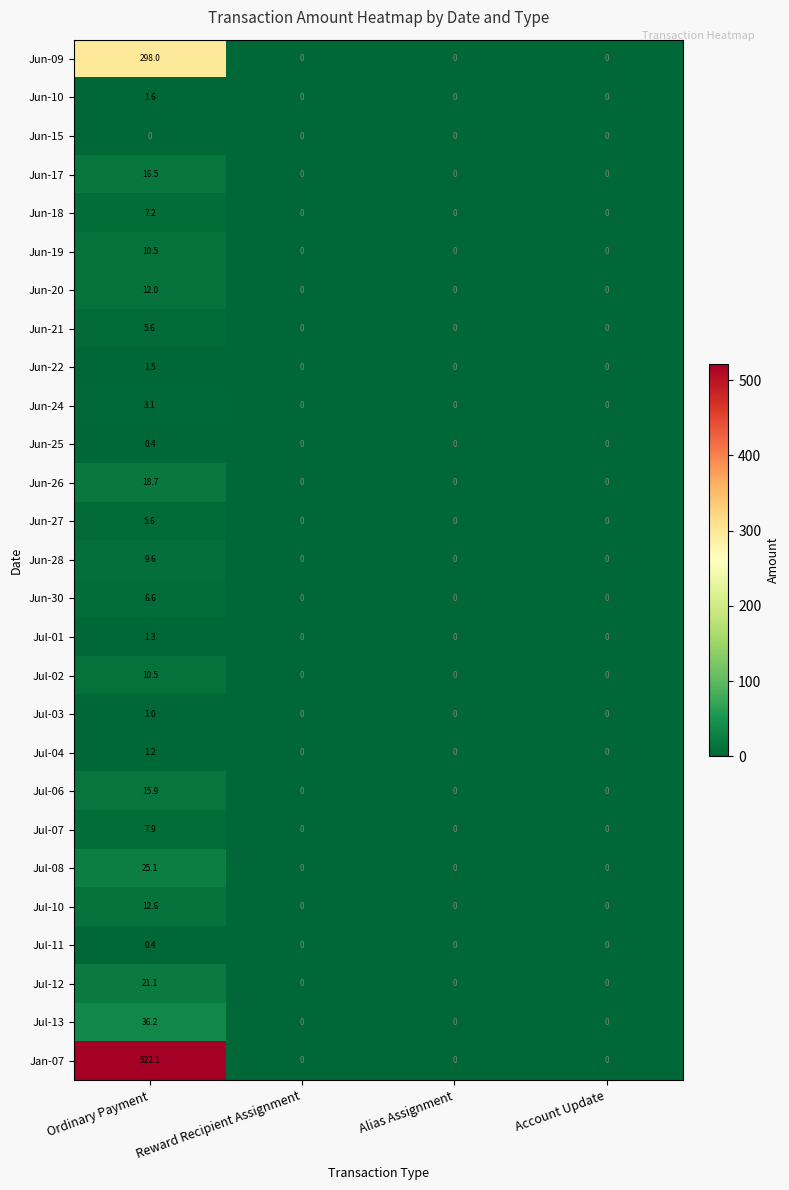

The Jul-10 series shows 0.0 at Account Update. True or false?

True